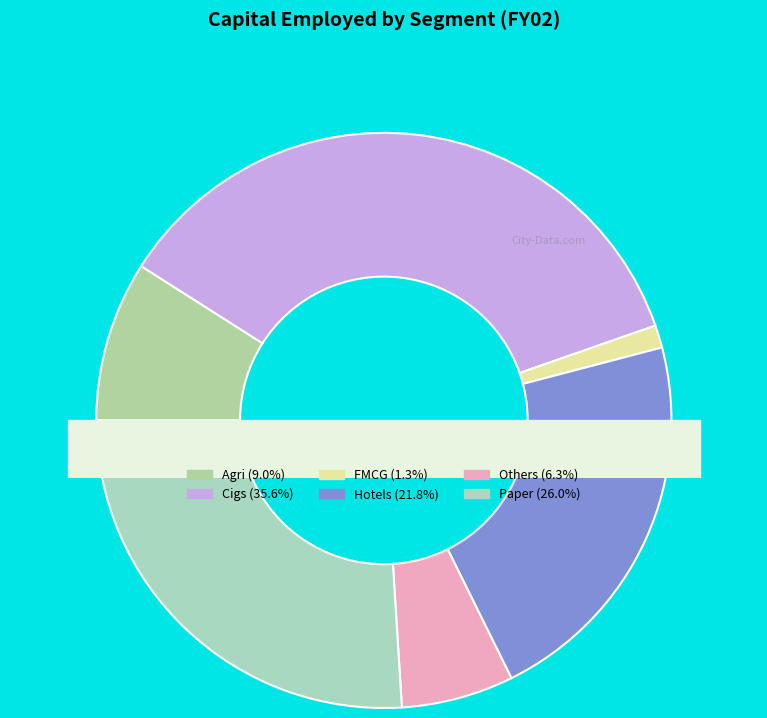

What is the smallest slice in the pie chart?

FMCG